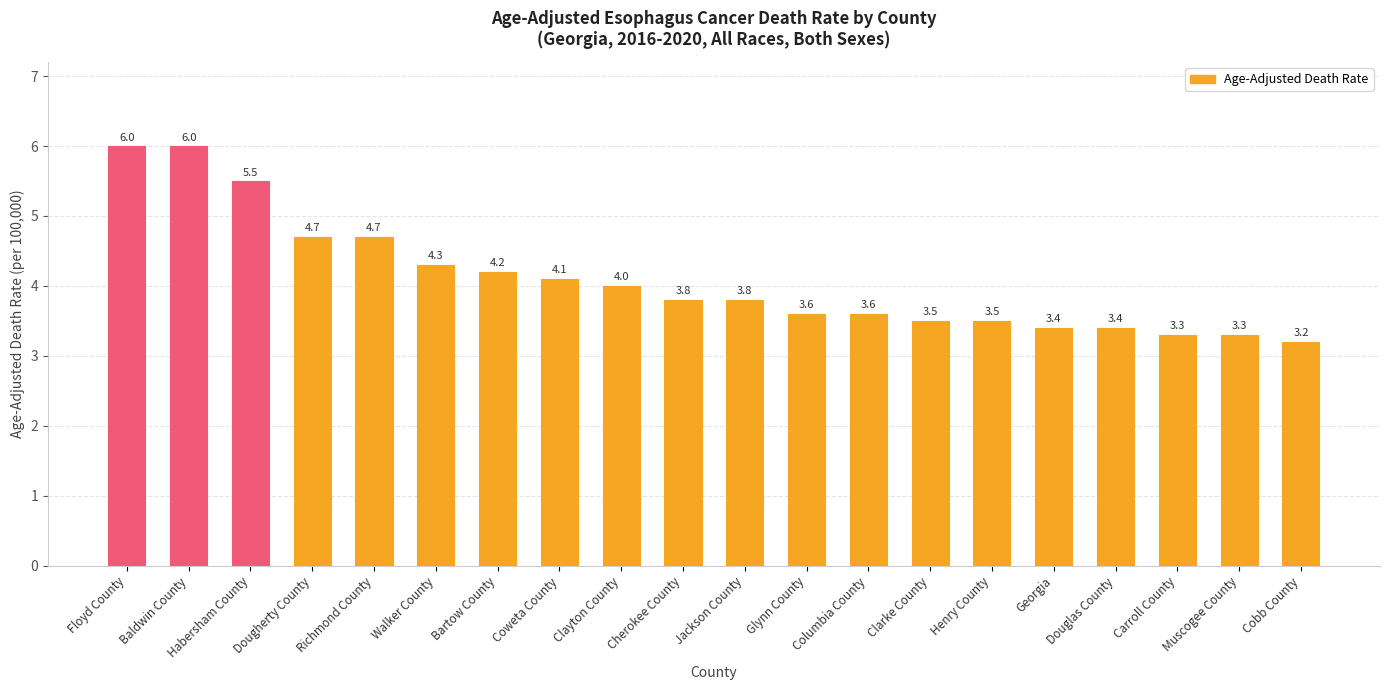

What is the label of the 6th bar from the left?

Walker County